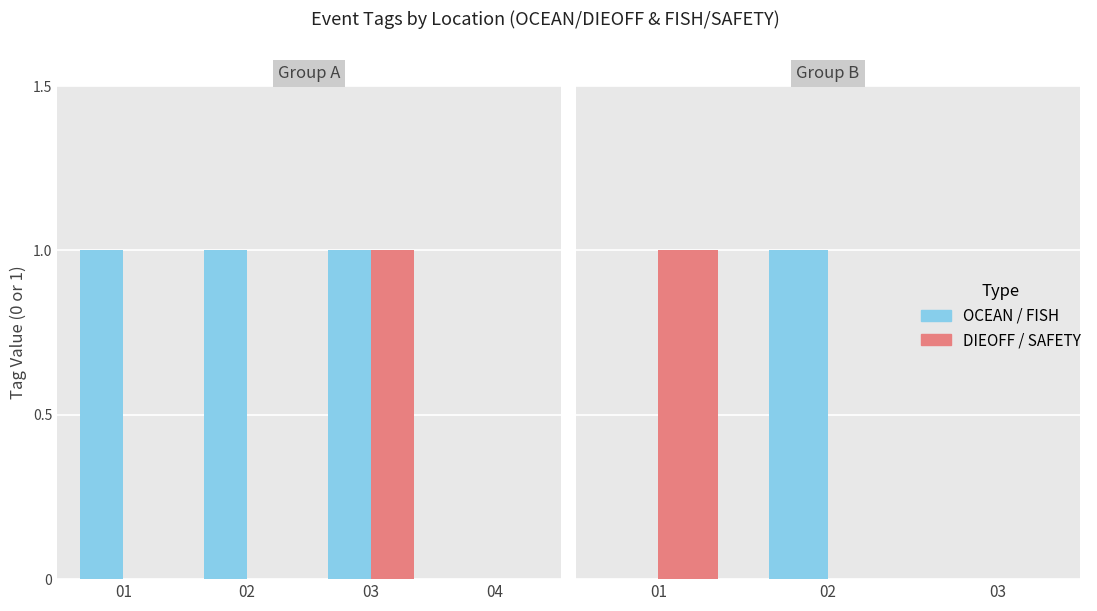

Which series has the largest total across all categories?

OCEAN